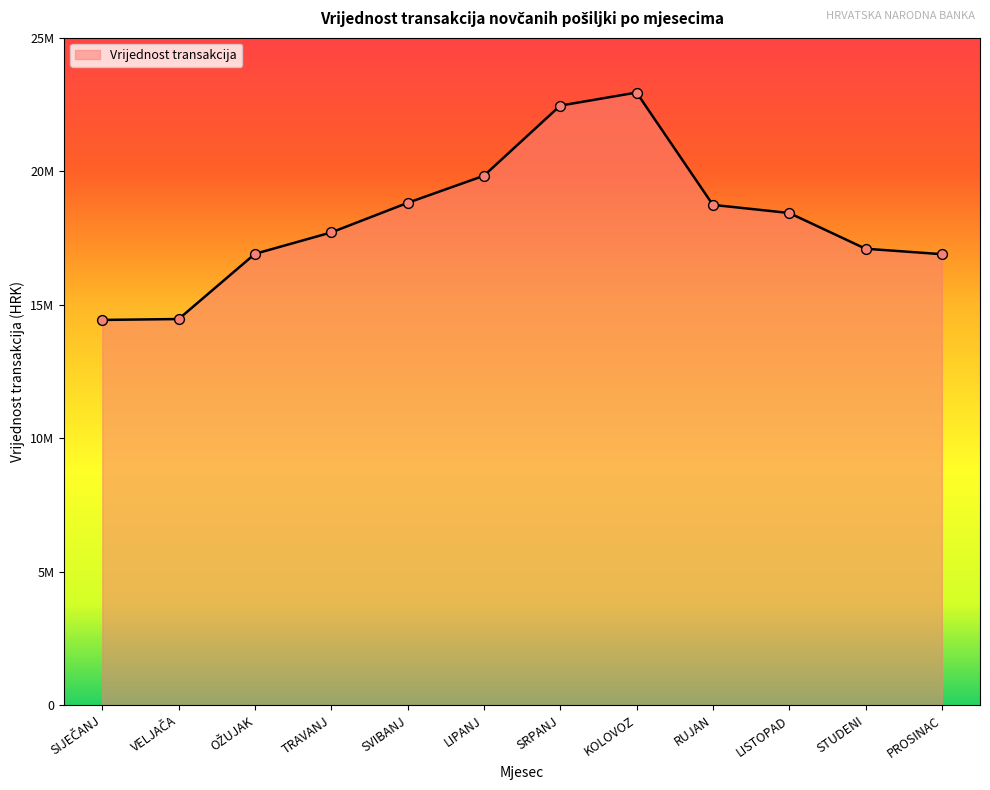

What is the ratio of the value at TRAVANJ to the value at SIJEČANJ?

1.2